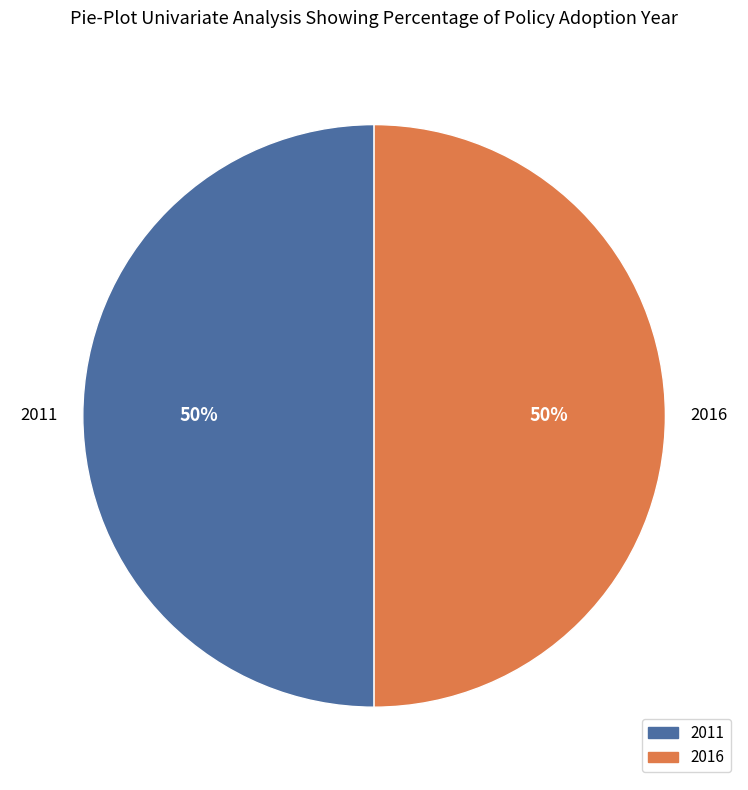

To the nearest percent, what is the average slice percentage?

50%